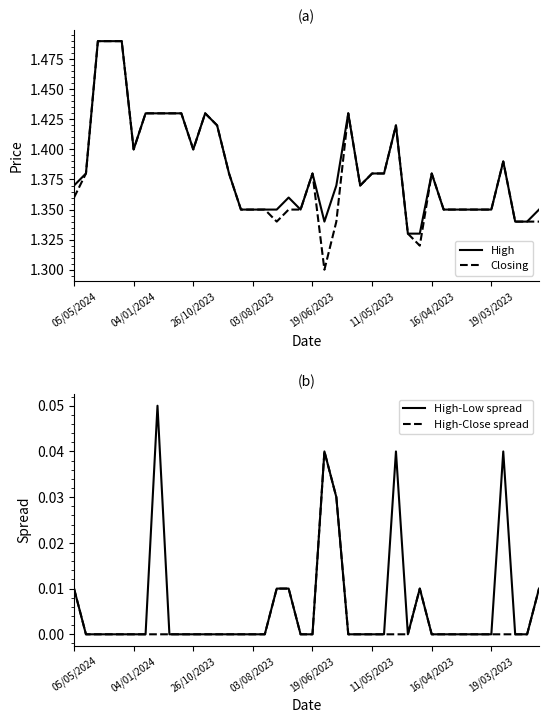

True or false: High-Close spread has a value of 0.0 at 16.

True